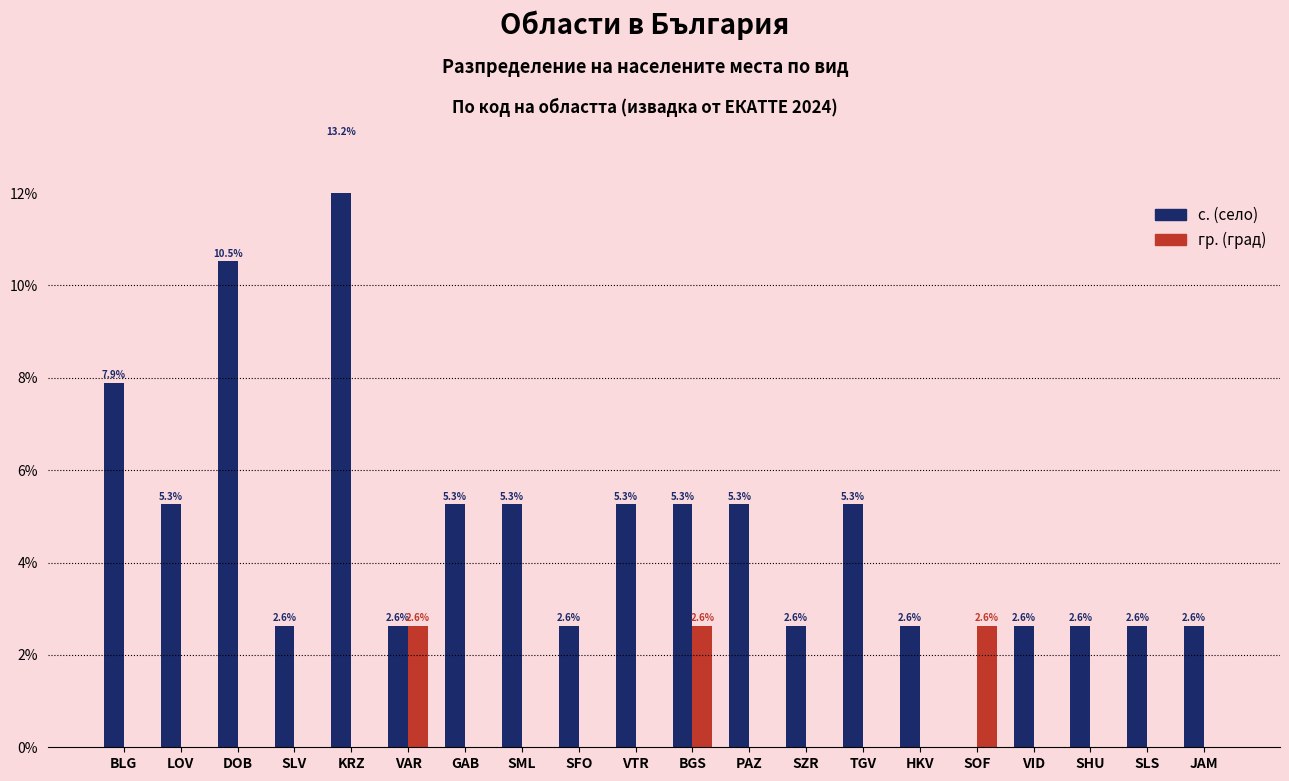

Rank the categories by с. (село) value from lowest to highest.

SOF, SLV, VAR, SFO, SZR, HKV, VID, SHU, SLS, JAM, LOV, GAB, SML, VTR, BGS, PAZ, TGV, BLG, DOB, KRZ